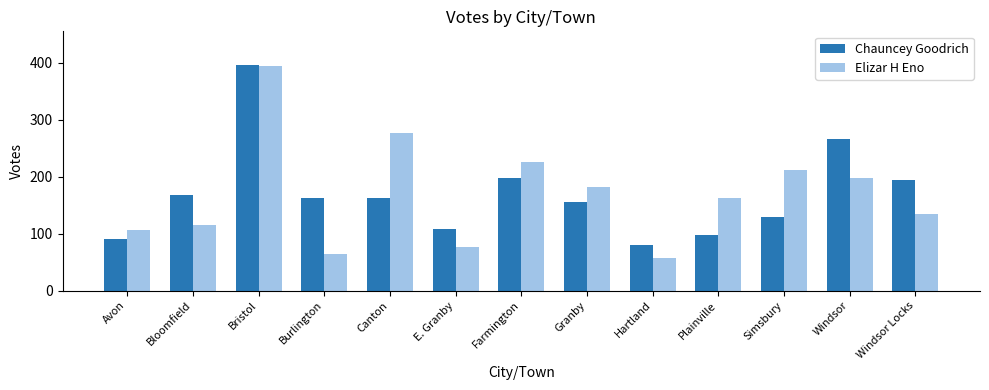

At which category is the sum across all series the highest?

Bristol